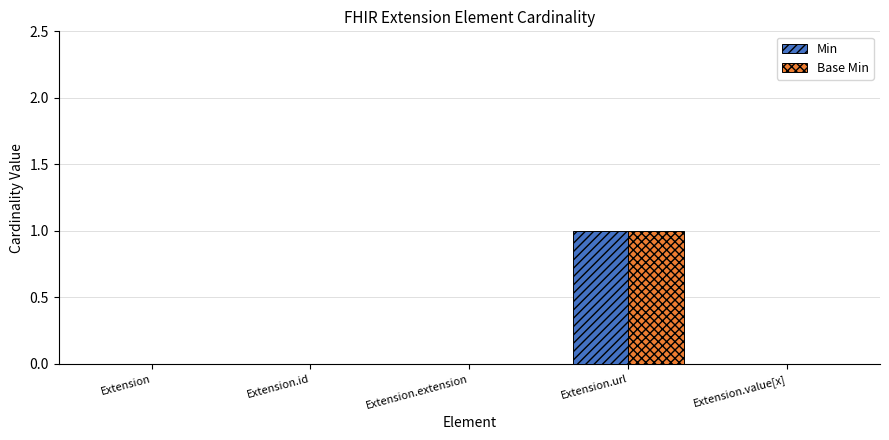

True or false: Min has a value of 0 at Extension.value[x].

True